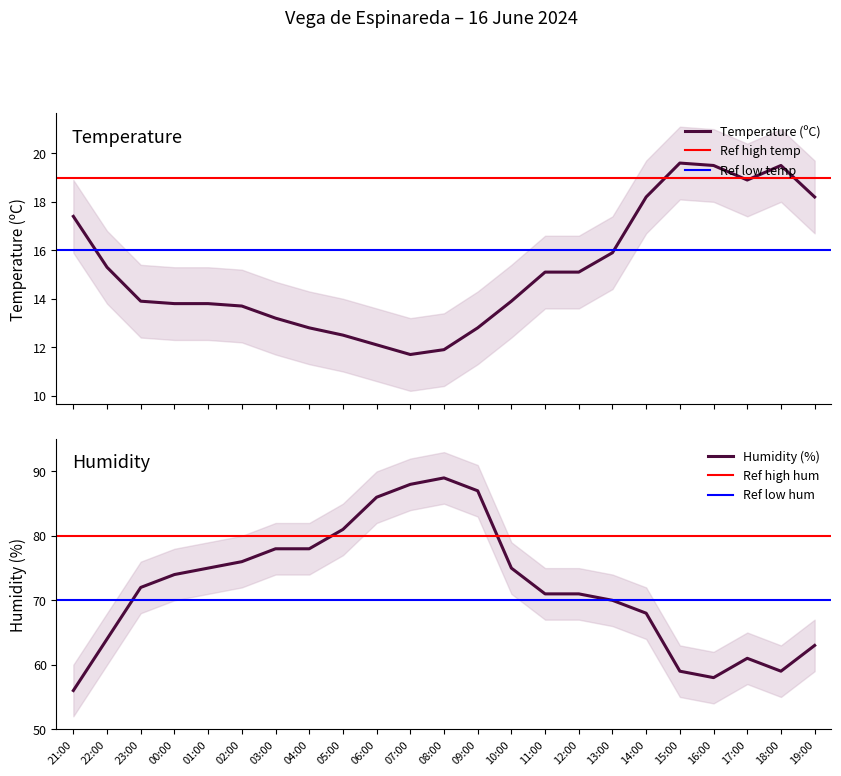

What is the lowest value of the Temperature (ºC) series?

11.7